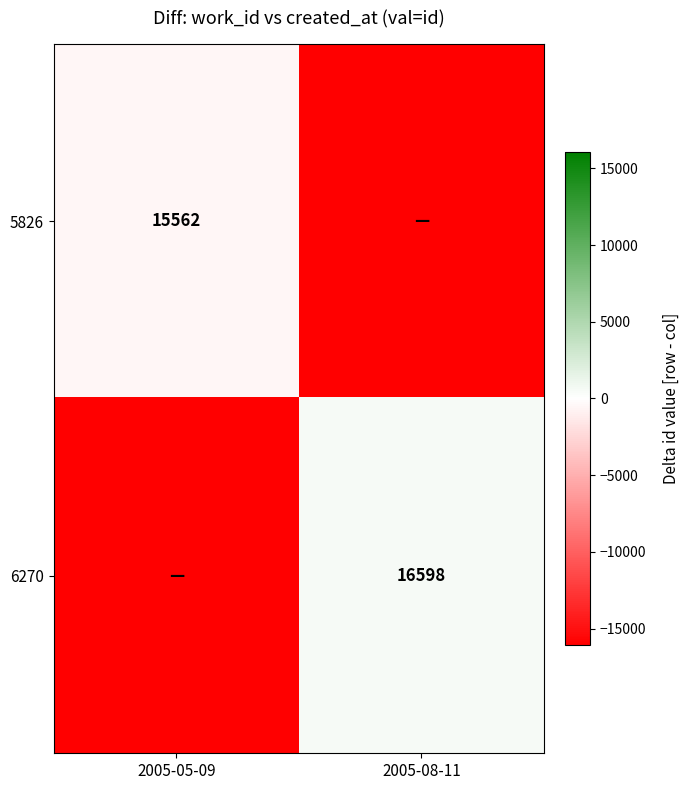

Is it true that 5826 equals 15562 at 2005-05-09?

True